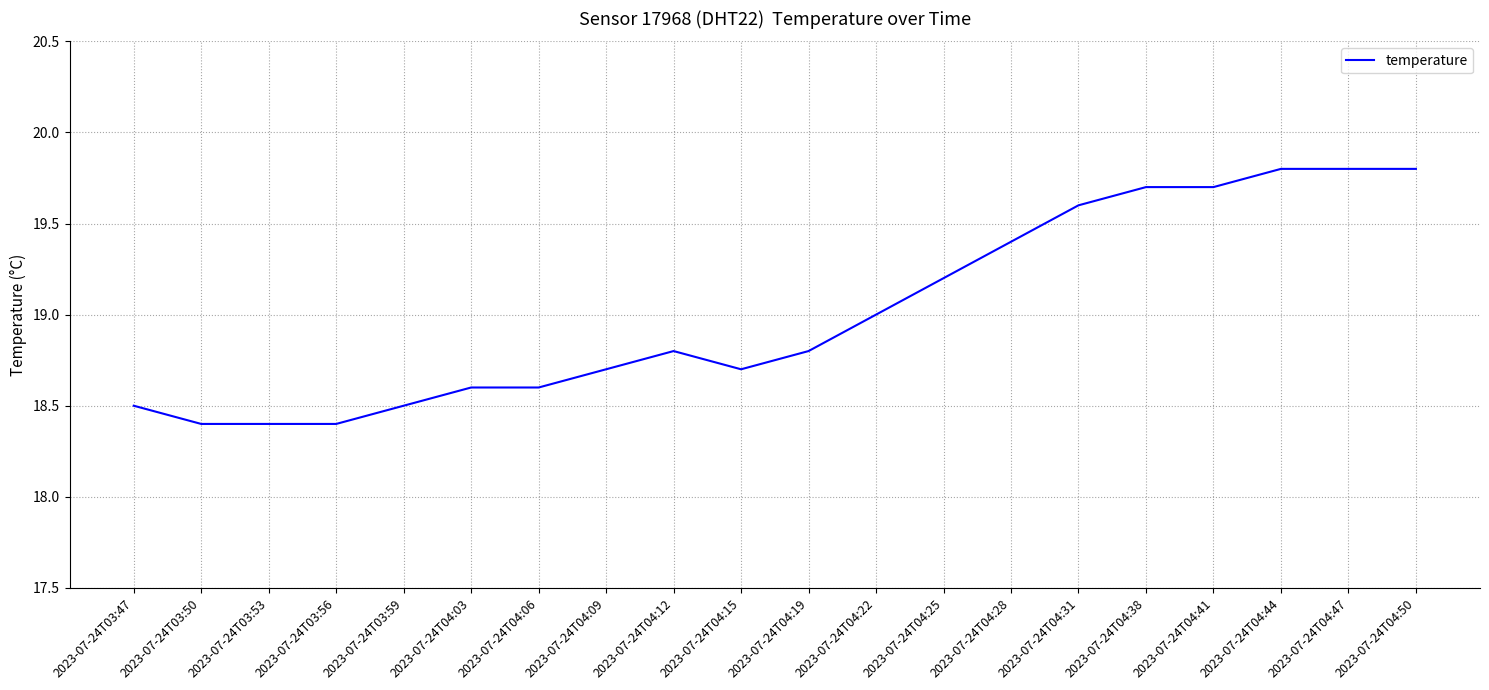

Which has a higher value, 2023-07-24T04:19 or 2023-07-24T04:03?

2023-07-24T04:19